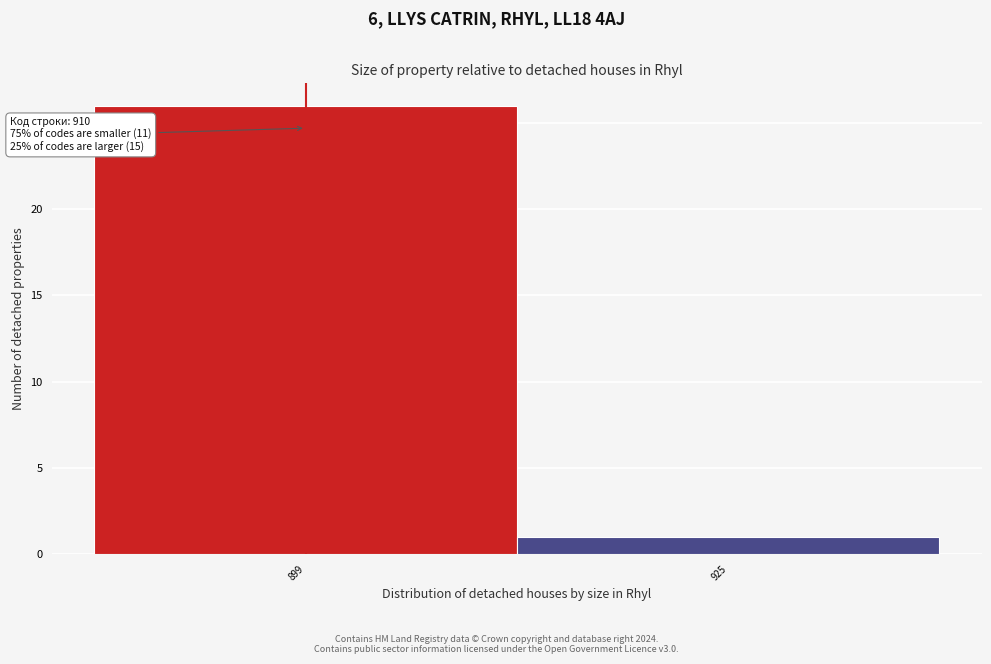

Reading left to right, what are all the values shown in this chart?

899=26	925=1